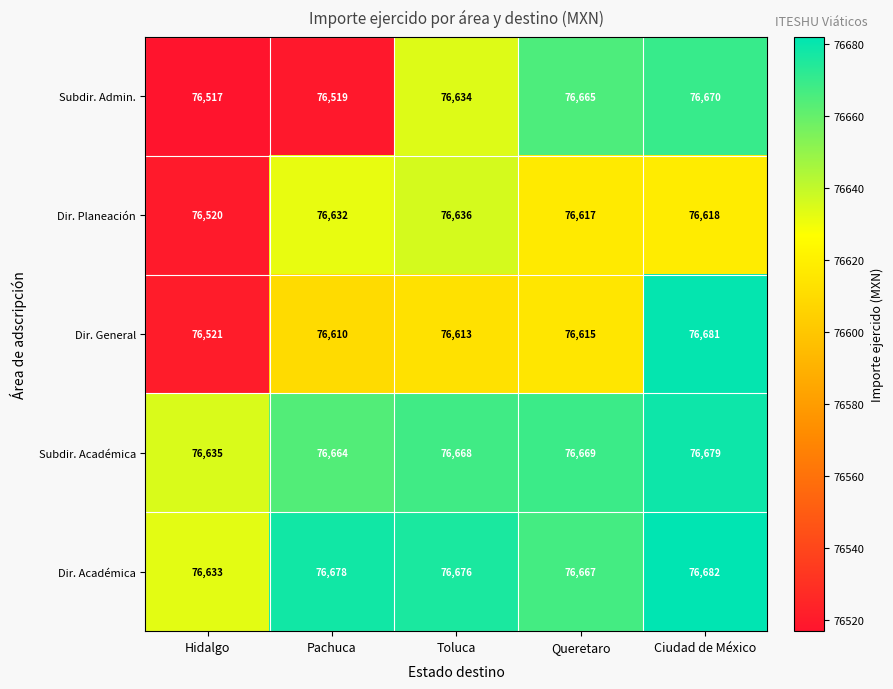

How many data points in Subdir. Académica are less than 76668?

2